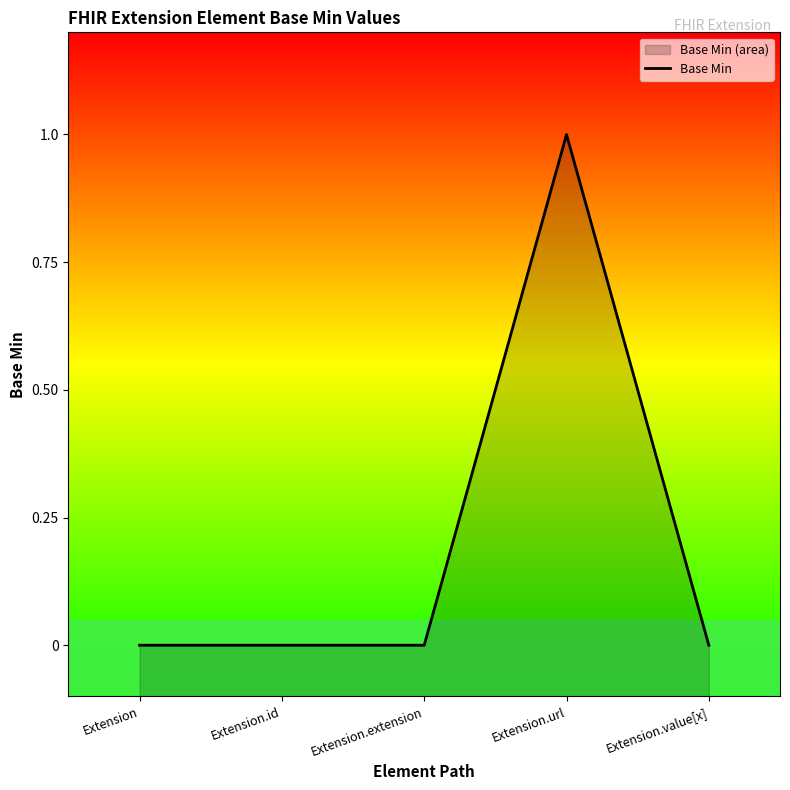

Reading left to right, what are all the values shown in this chart?

0	0	0	1	0